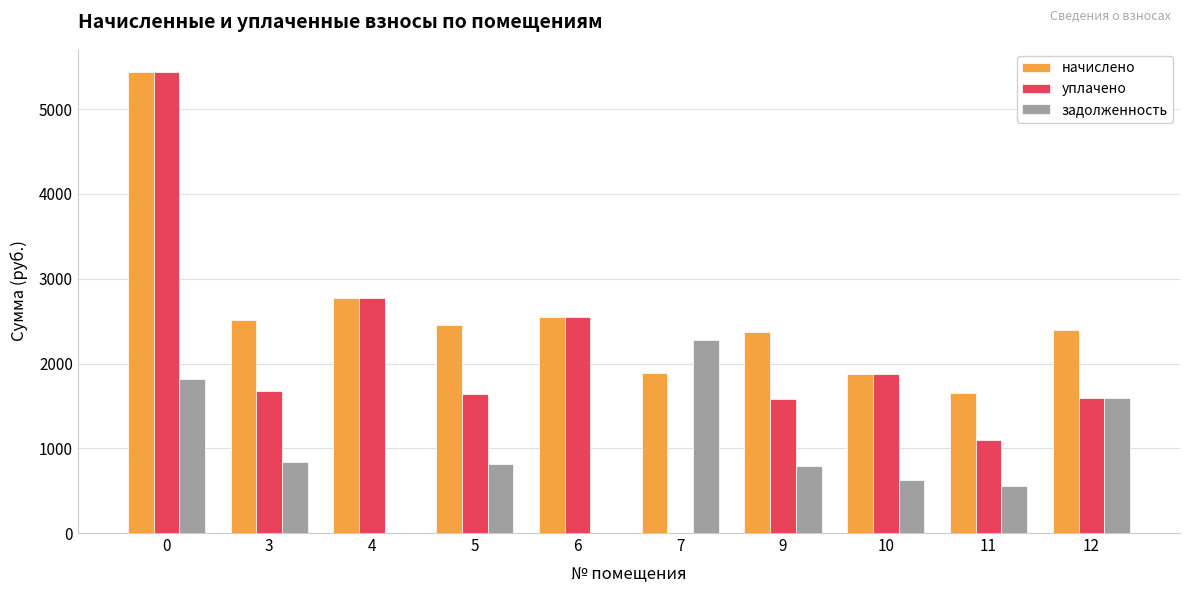

The уплачено series shows 1581.3 at 9. True or false?

True